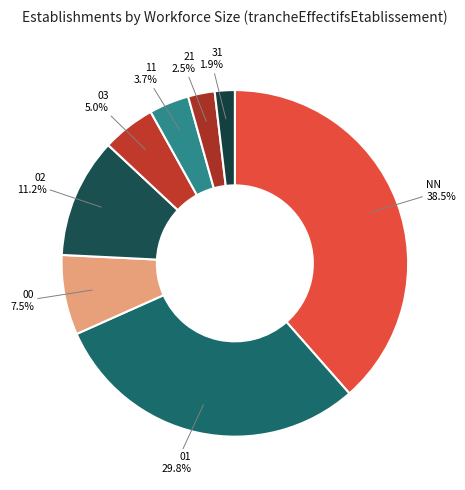

Is there any slice that represents more than half of the pie?

No